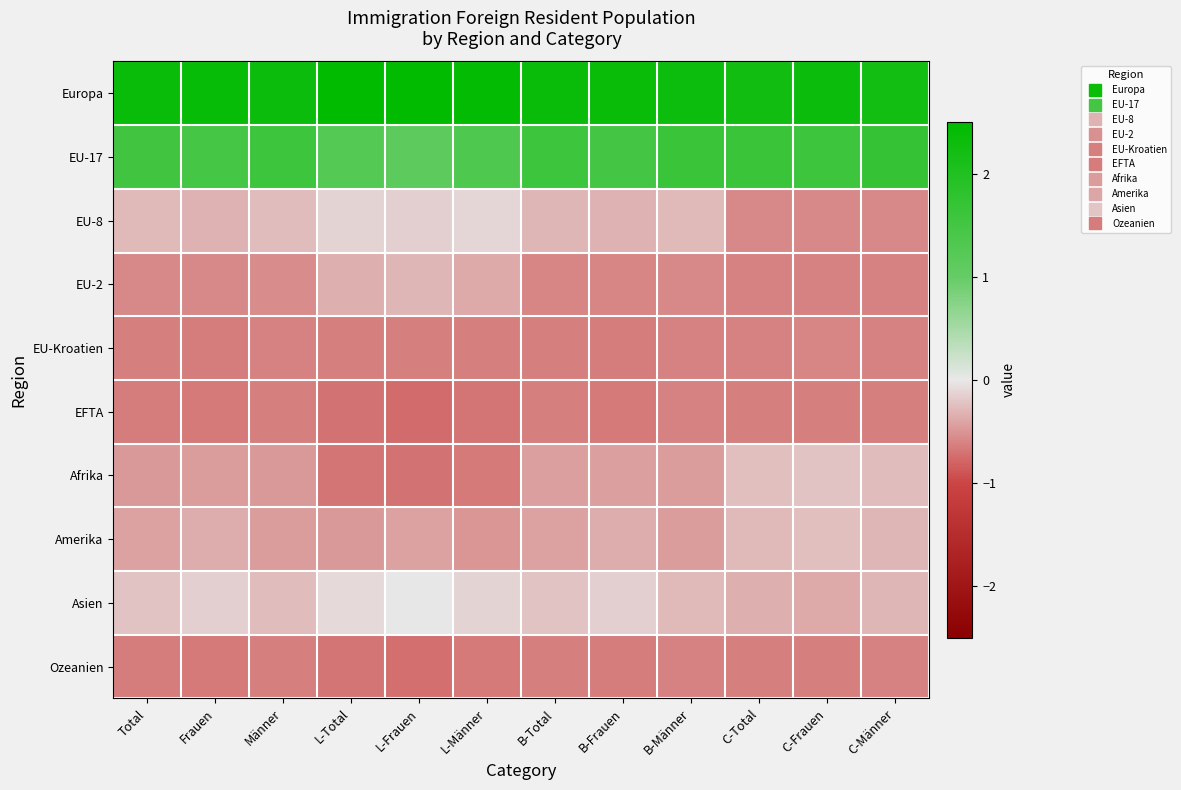

Rank the series by their maximum value, from highest to lowest.

Europa, EU-17, Asien, EU-8, Afrika, Amerika, EU-2, EU-Kroatien, Ozeanien, EFTA